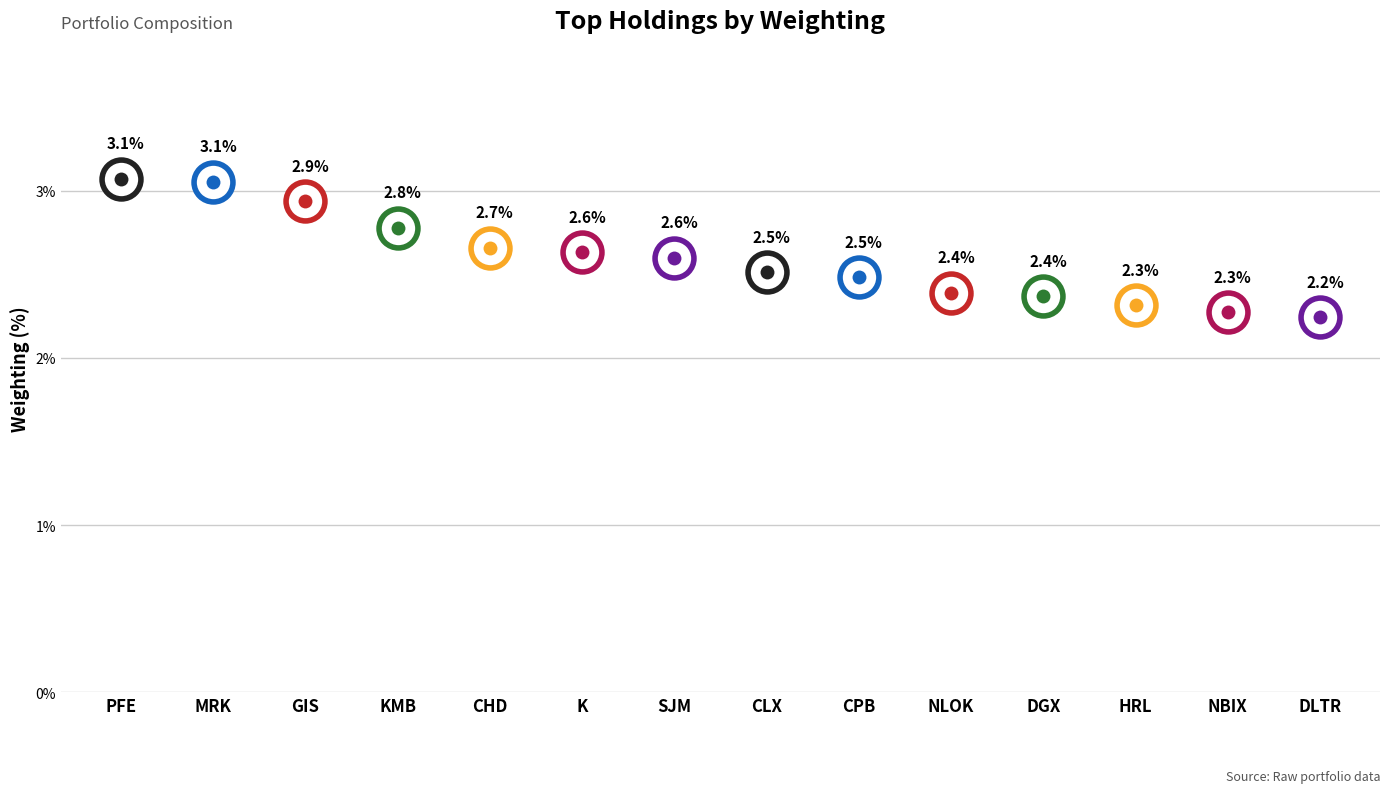

True or false: the data shows 0.6 at SJM.

False